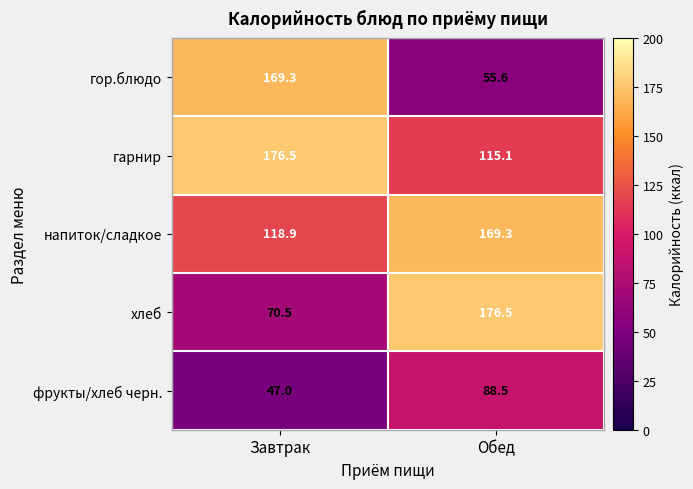

What is the average value of the хлеб series?

123.5